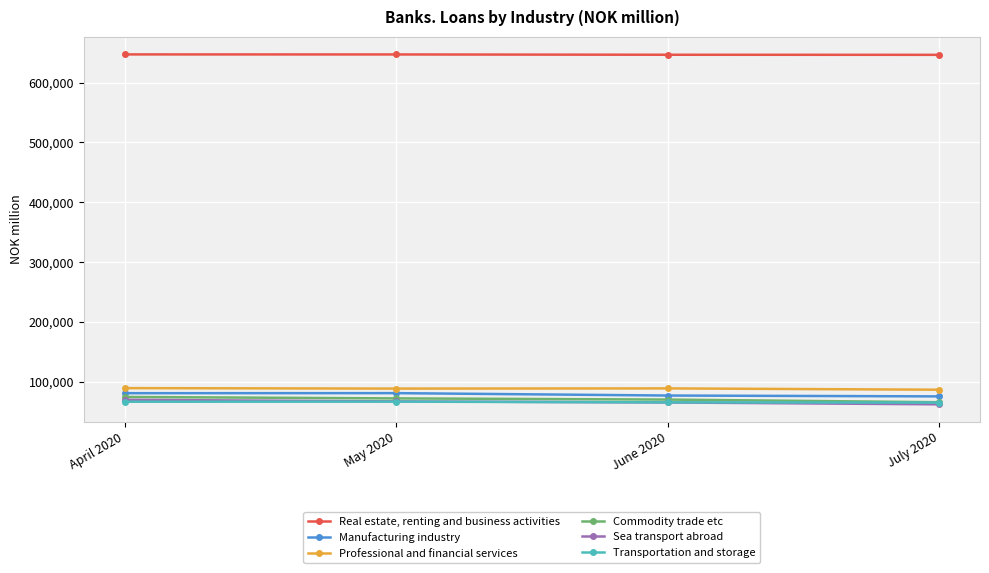

Which series has the largest total across all categories?

Real estate, renting and business activities